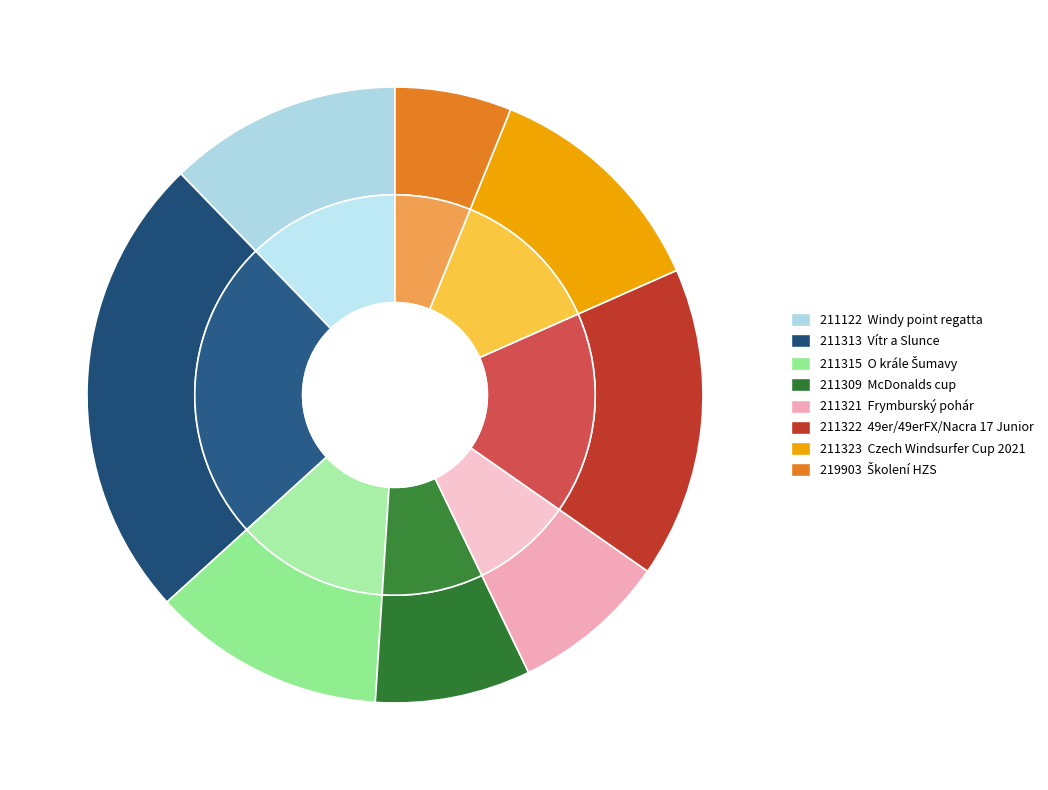

True or false: 211313 accounts for 24% of the total.

True